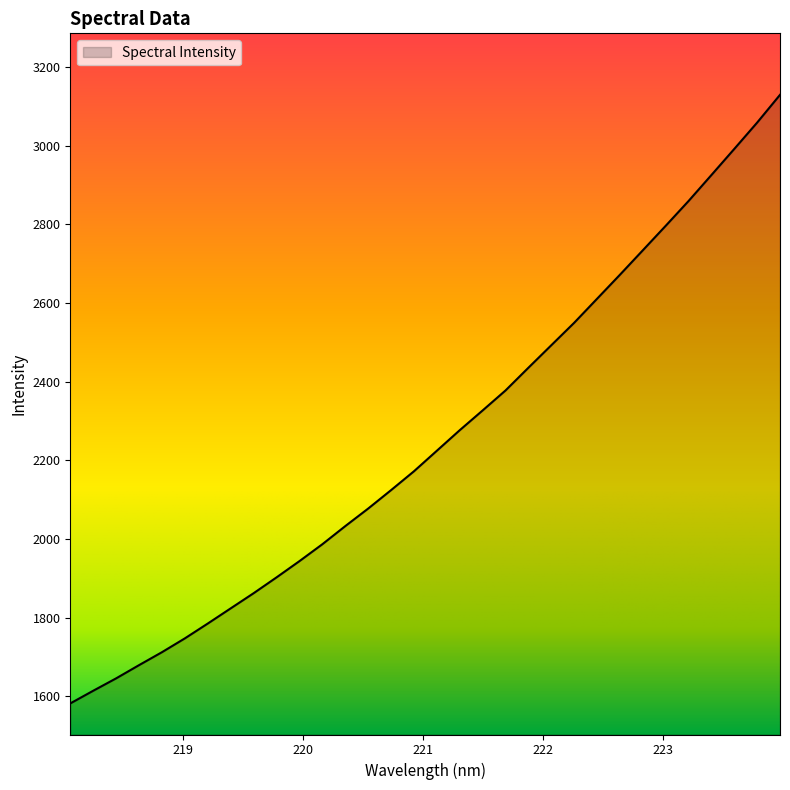

What is the smallest value displayed?

1581.4